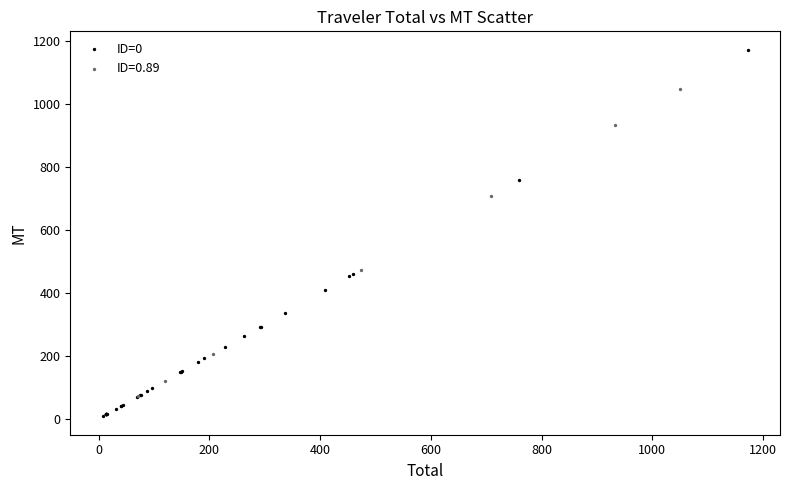

Which series reaches the minimum Y coordinate?

ID=0